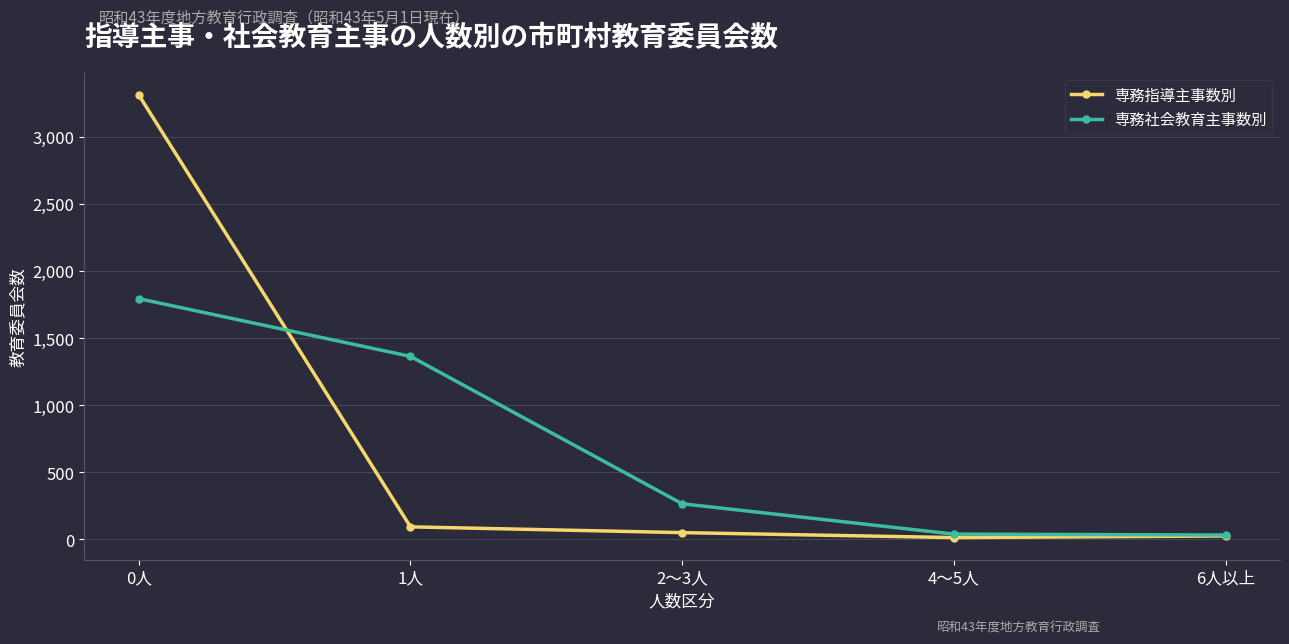

What is the label of the 4th point from the right?

1人